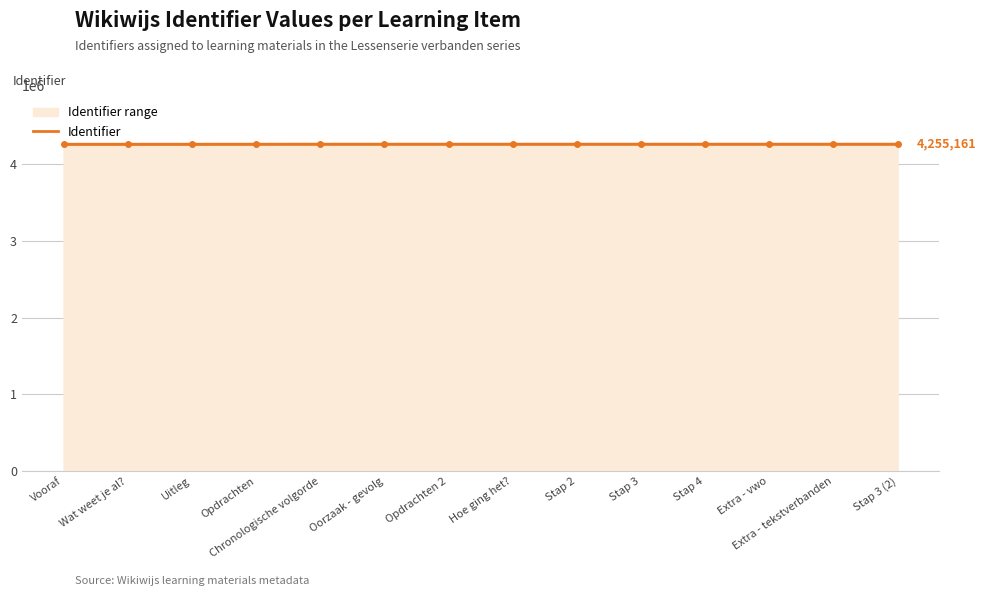

What is the difference between the maximum and second lowest values?

895